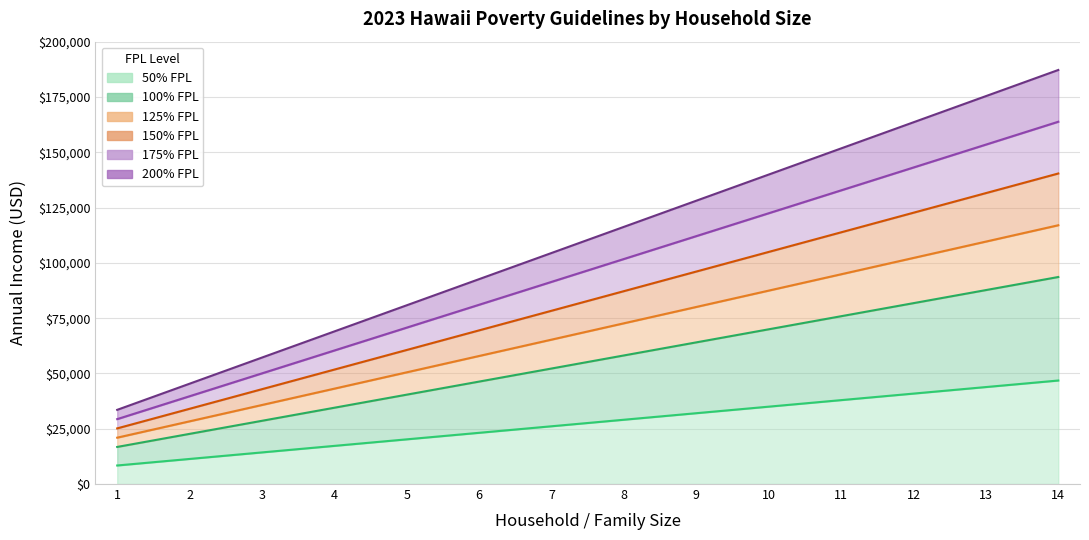

Which category has the lowest value across all series?

1